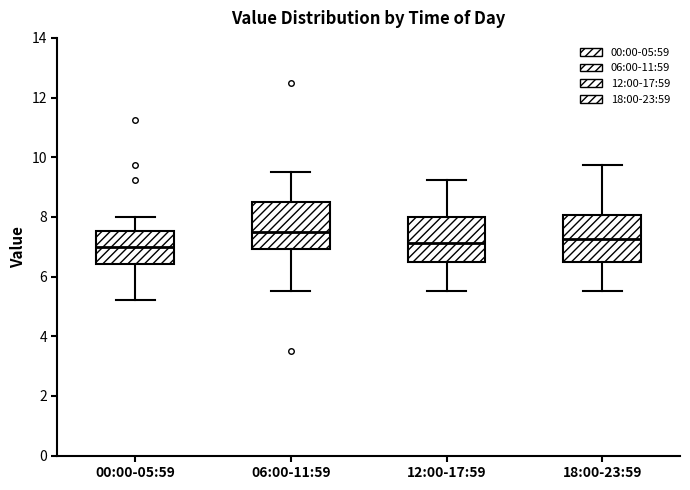

Reading left to right, transcribe this box plot: for each box, give where its median line is, the range the box spans, and where its two whiskers end, as read against the y-axis. The values are not printed on the chart, so give them approximately, as read against the axis.

00:00-05:59: median 7.0, box 6.4 to 7.6, whiskers 5.2 to 8.0
06:00-11:59: median 7.6, box 7.0 to 8.6, whiskers 5.6 to 9.6
12:00-17:59: median 7.2, box 6.6 to 8.0, whiskers 5.6 to 9.2
18:00-23:59: median 7.2, box 6.6 to 8.0, whiskers 5.6 to 9.8